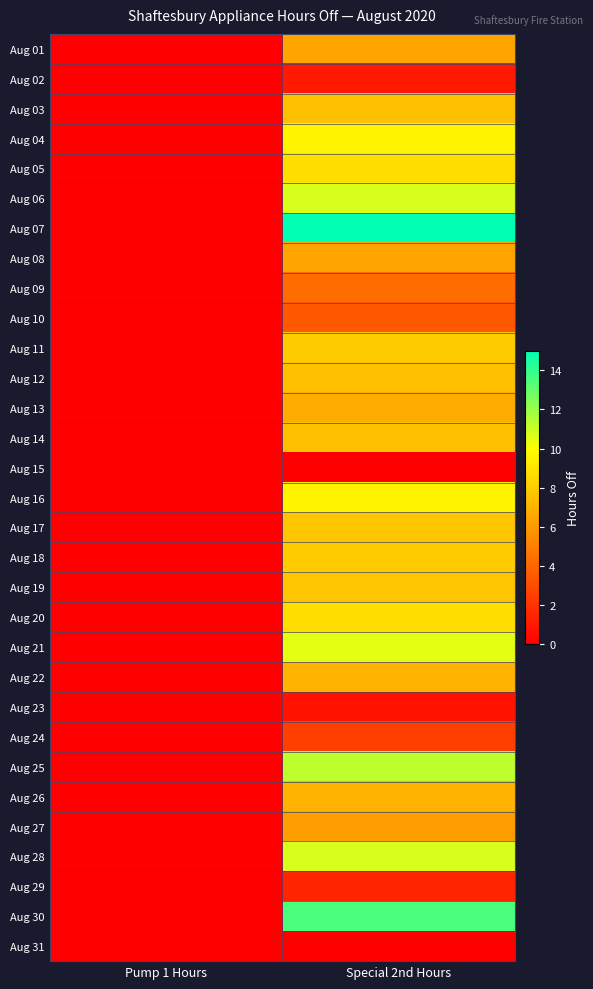

Which label corresponds to the smallest value in the chart?

Pump 1 Hours